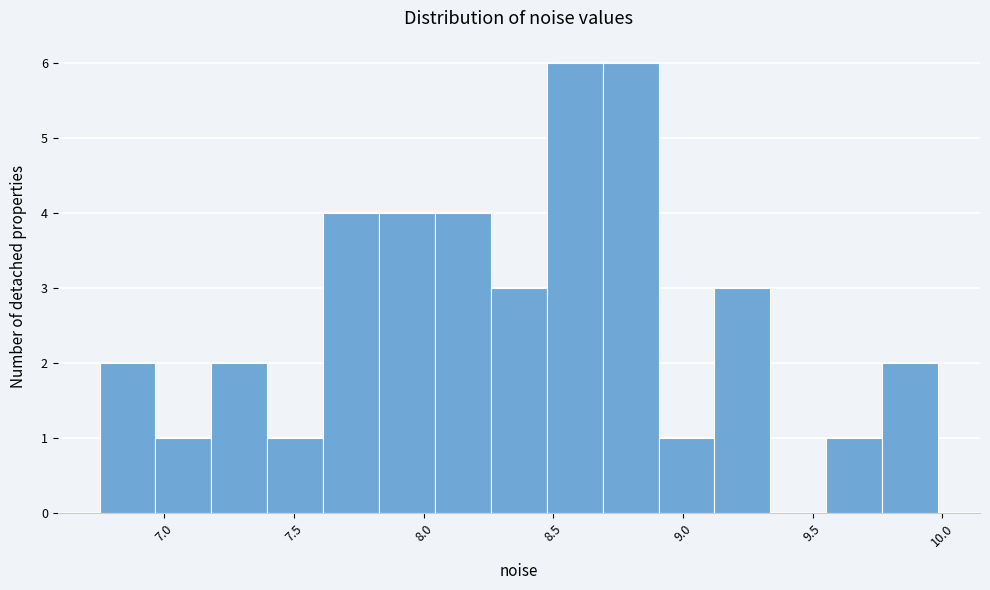

Reading left to right, transcribe this chart: for each bar, give the range it covers on the x-axis and its height. Neither the bar edges nor the heights are printed on the chart, so give them approximately, as read against the axes.

6.75 to 6.95: 2
6.95 to 7.20: 1
7.20 to 7.40: 2
7.40 to 7.60: 1
7.60 to 7.85: 4
7.85 to 8.05: 4
8.05 to 8.25: 4
8.25 to 8.45: 3
8.45 to 8.70: 6
8.70 to 8.90: 6
8.90 to 9.10: 1
9.10 to 9.35: 3
9.35 to 9.55: 0
9.55 to 9.75: 1
9.75 to 10.00: 2